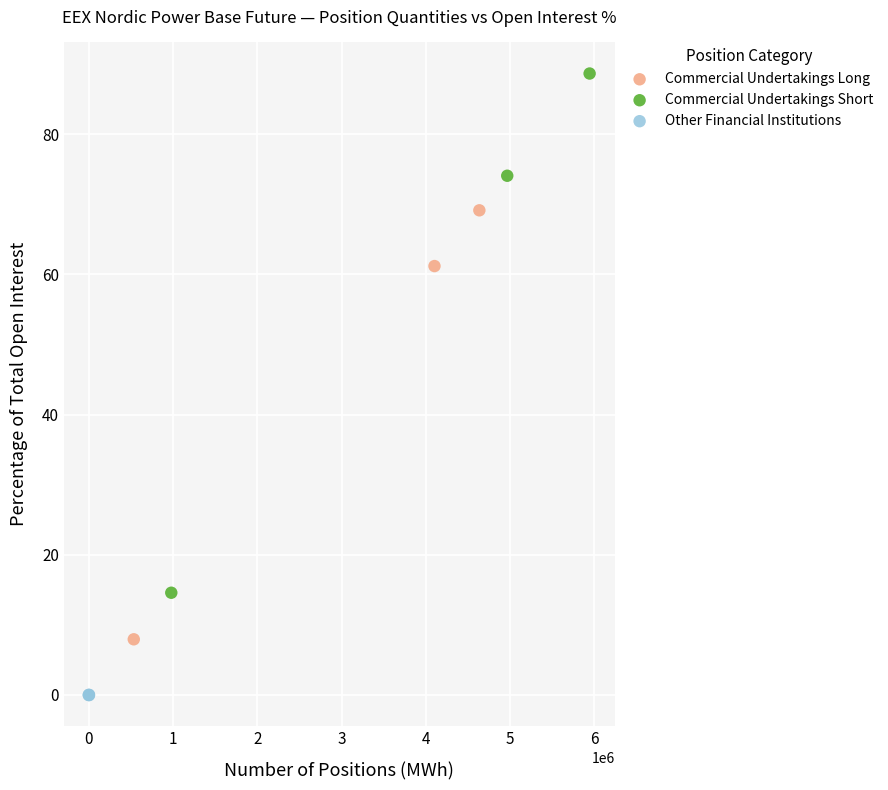

Which series contains the highest Y value?

Commercial Undertakings Short